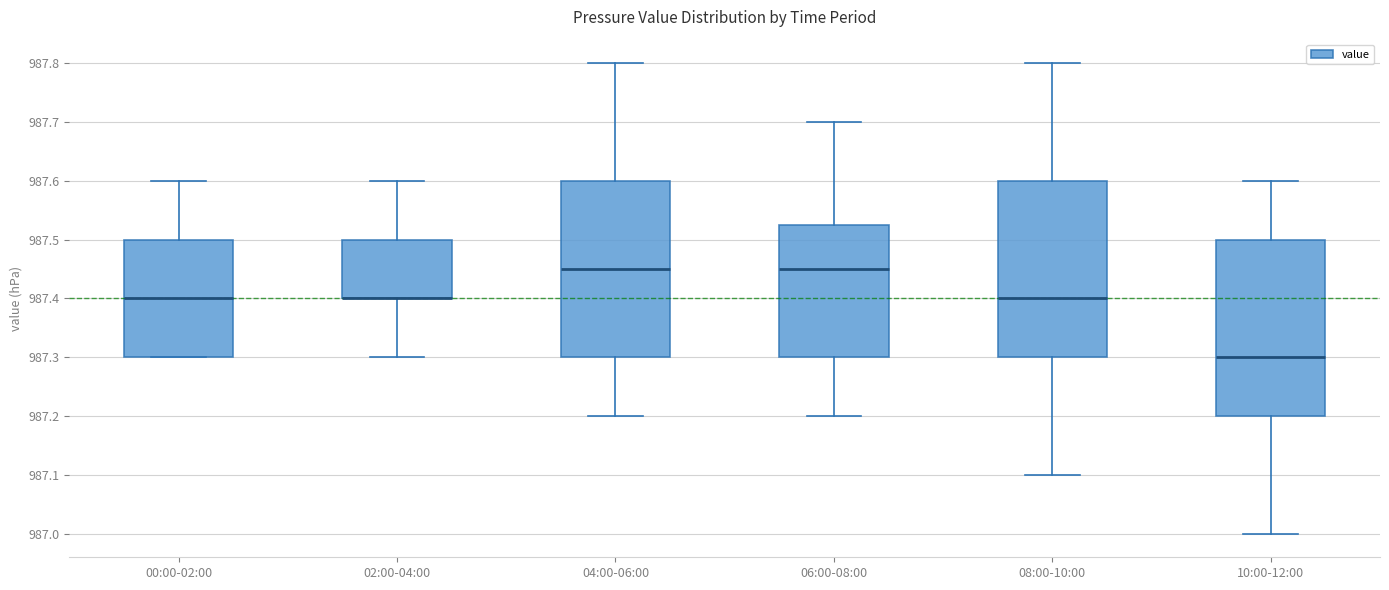

Where is the lower edge of the box for 02:00-04:00 on the y-axis? The values are not printed on the chart, so give them approximately, as read against the axis.

987.40